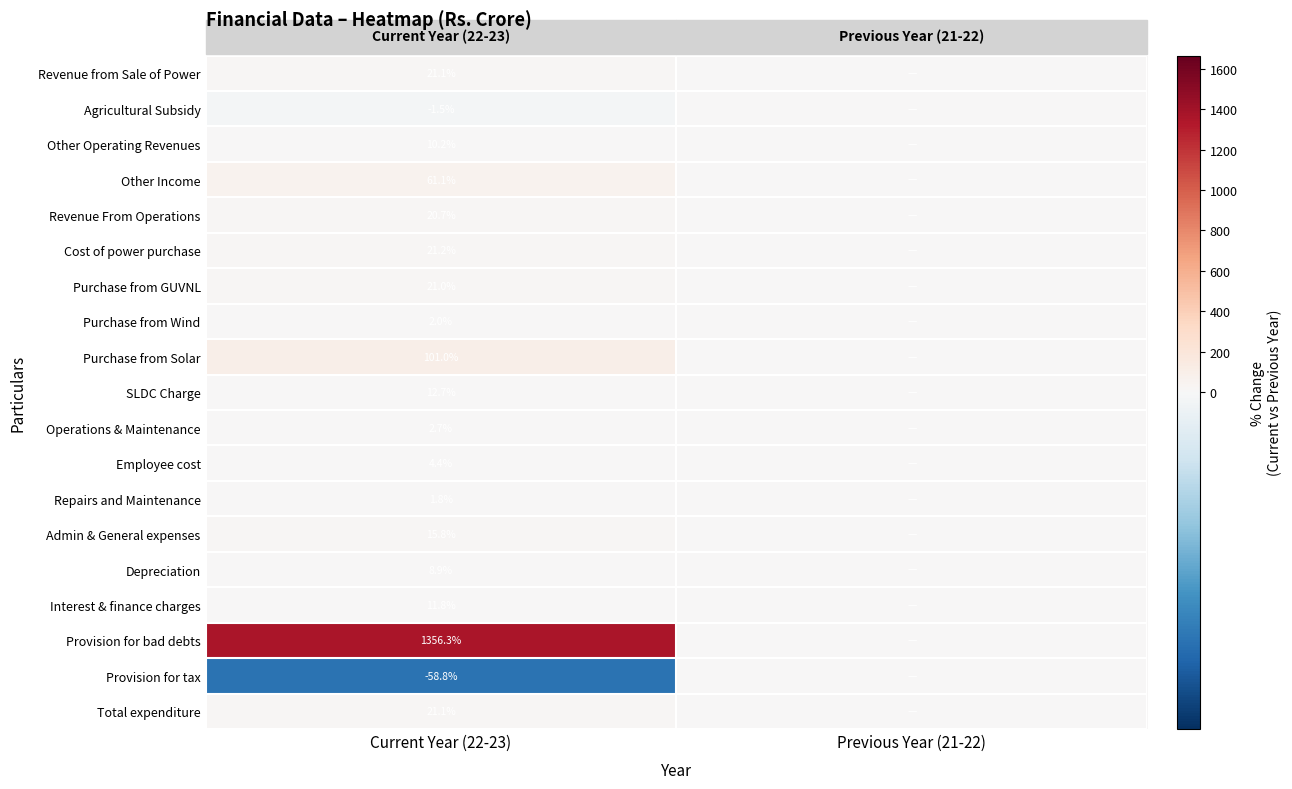

The SLDC Charge series shows 12.7 at Current Year (22-23). True or false?

True